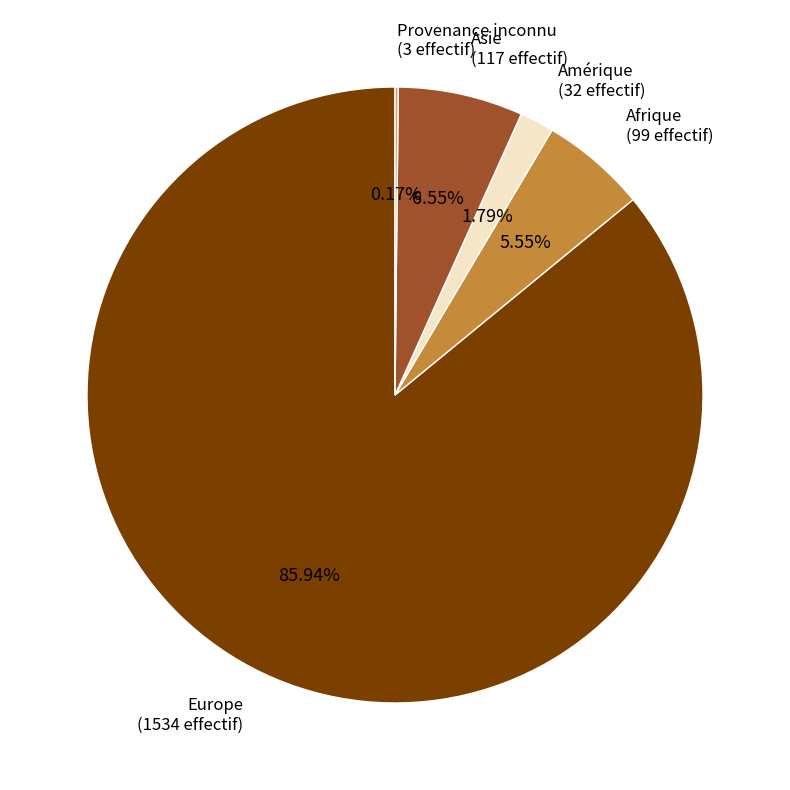

Is there a majority slice in this chart?

Yes